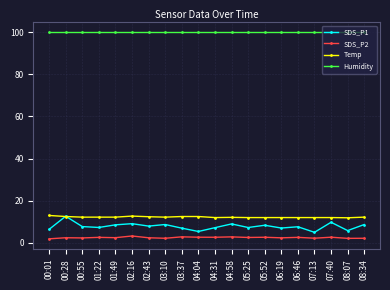

How many lines are shown in the chart?

4